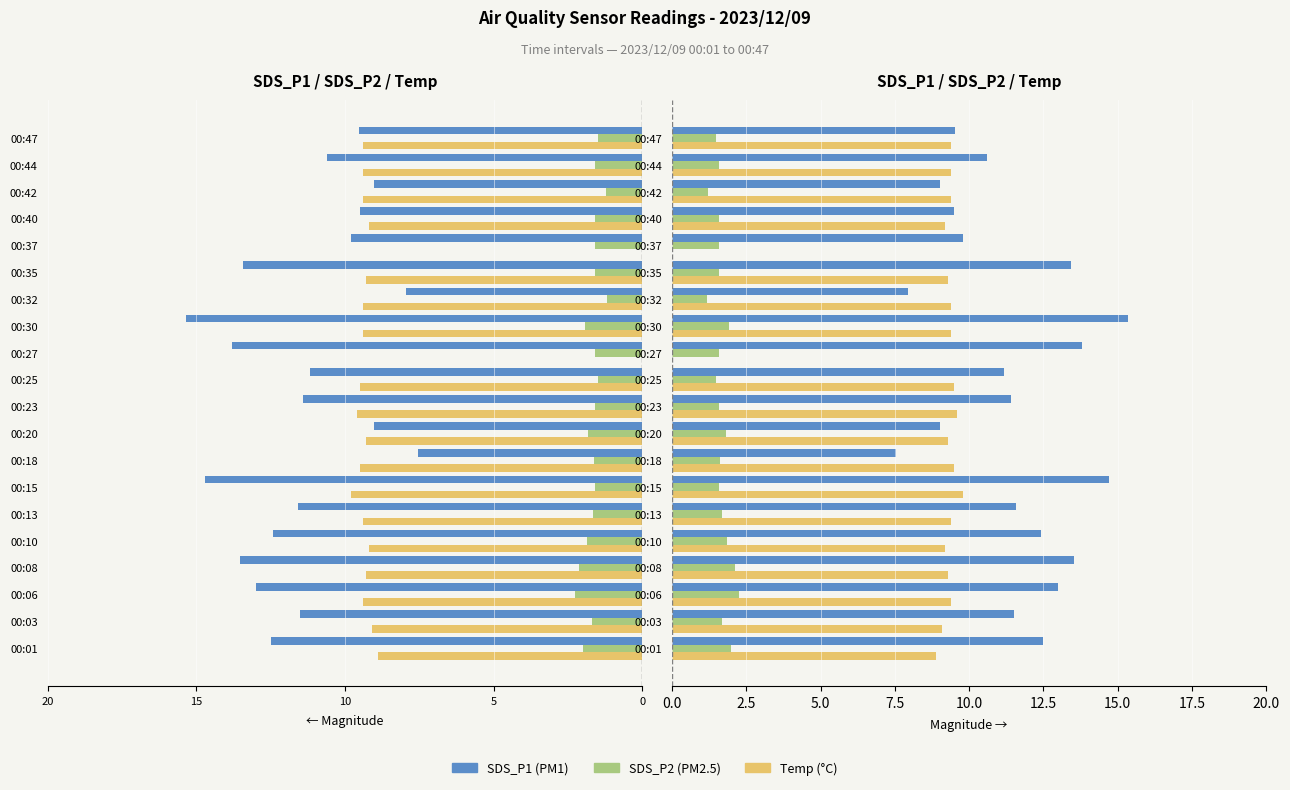

What is the total value across all series at 00:23?

22.6